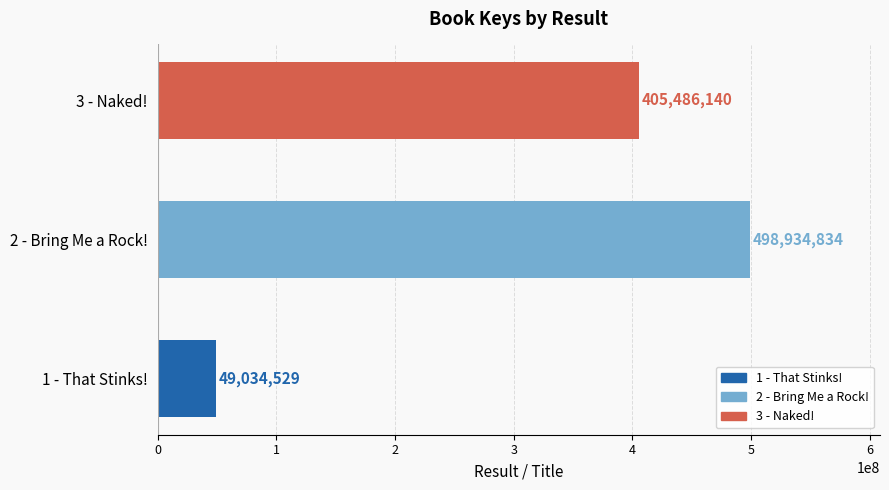

The value at 1 - That Stinks! is 21200314. True or false?

False